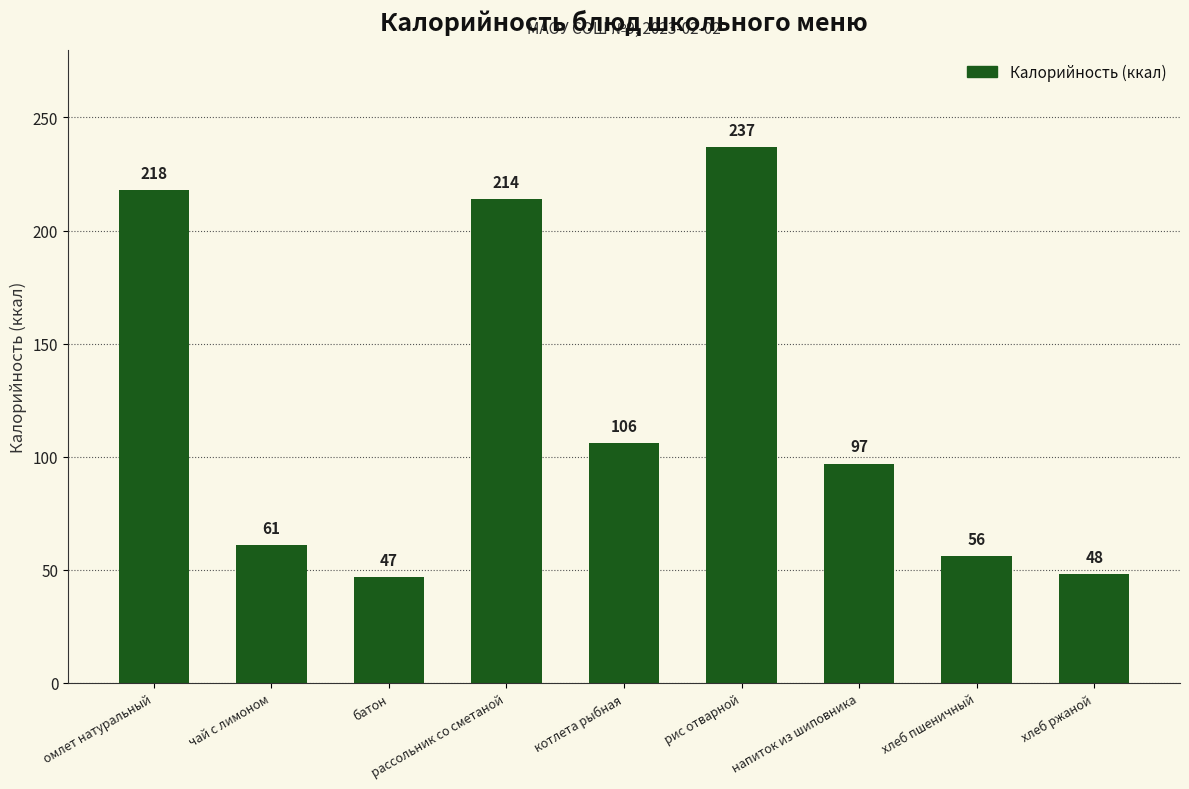

Reading left to right, transcribe all the data shown in this chart.

218	61	47	214	106	237	97	56	48